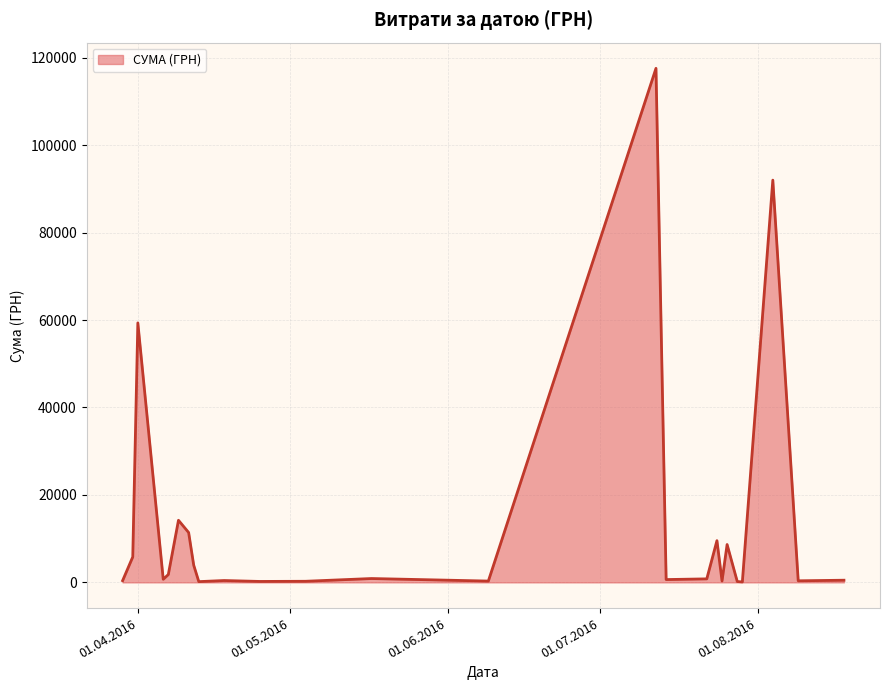

What is the greatest value displayed?

117568.8